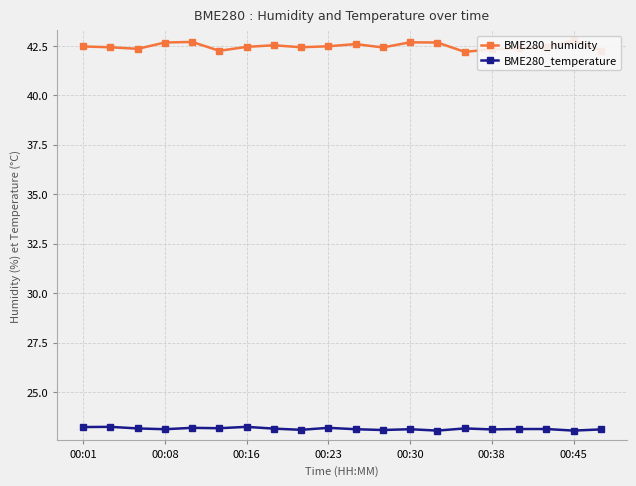

What are all the series names shown in the legend?

BME280_humidity, BME280_temperature